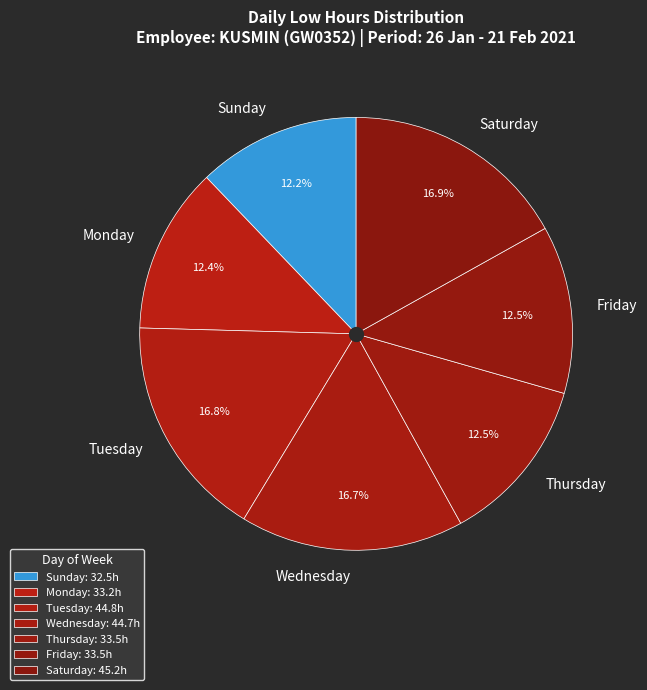

Which has a higher value, Tuesday or Friday?

Tuesday